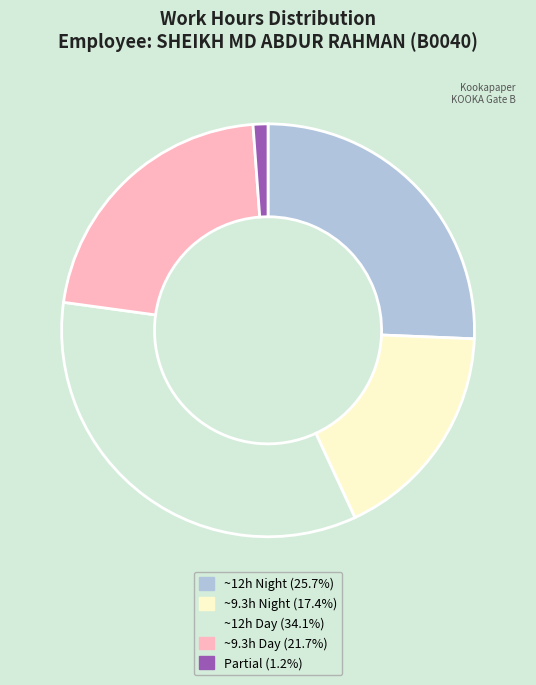

Is the sum of ~9.3h Day (21.7%) and ~9.3h Night (17.4%) greater than half?

No